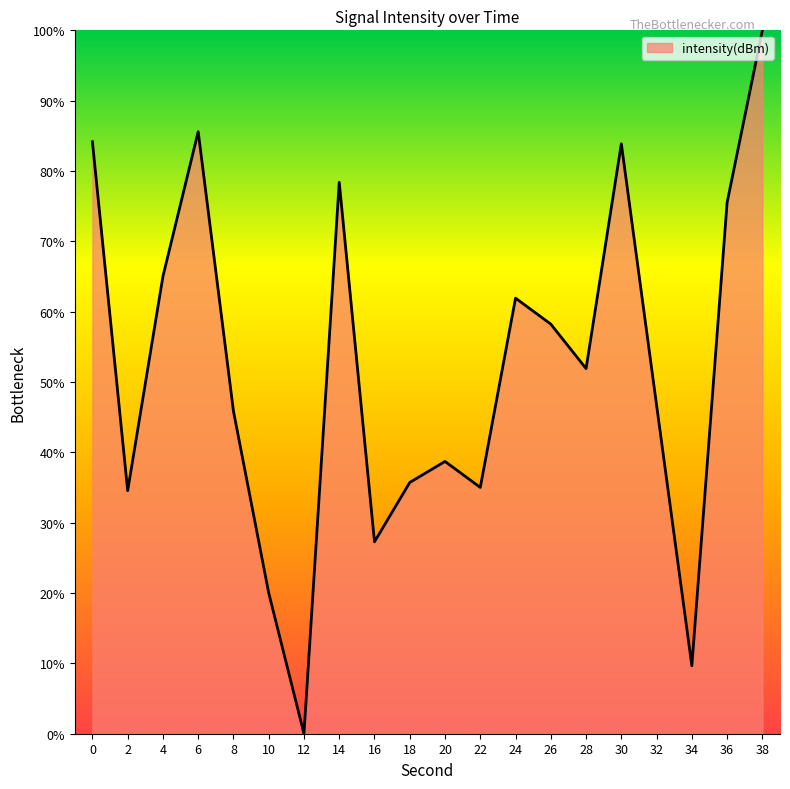

At which category does the chart reach its minimum across all series?

12